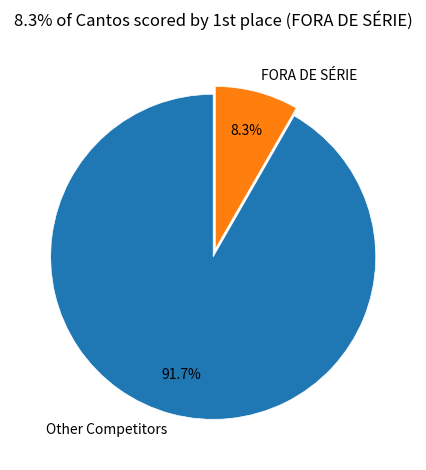

Which has a higher value, Other Competitors or FORA DE SÉRIE?

Other Competitors